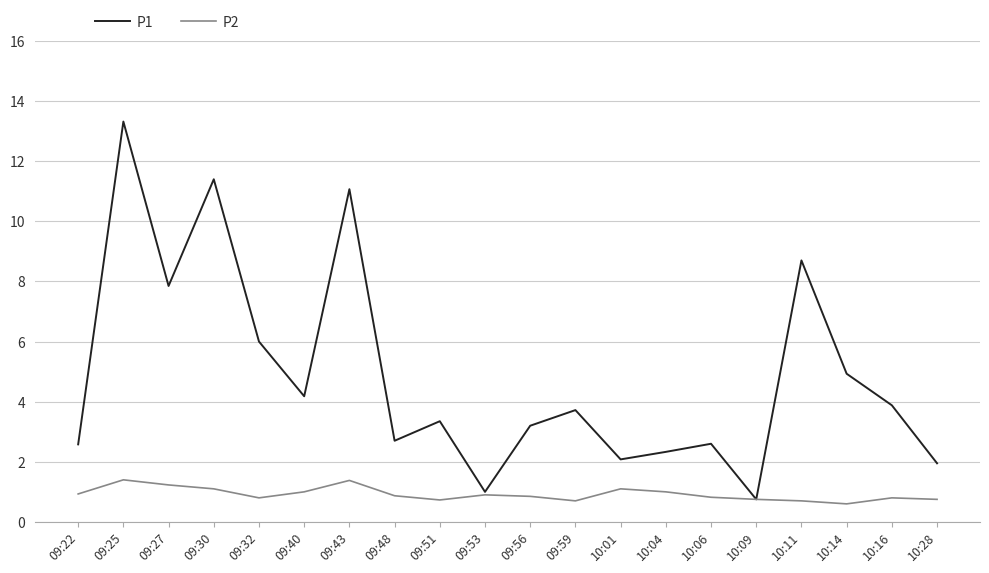

Rank the series at 09:59 from highest to lowest value.

P1, P2